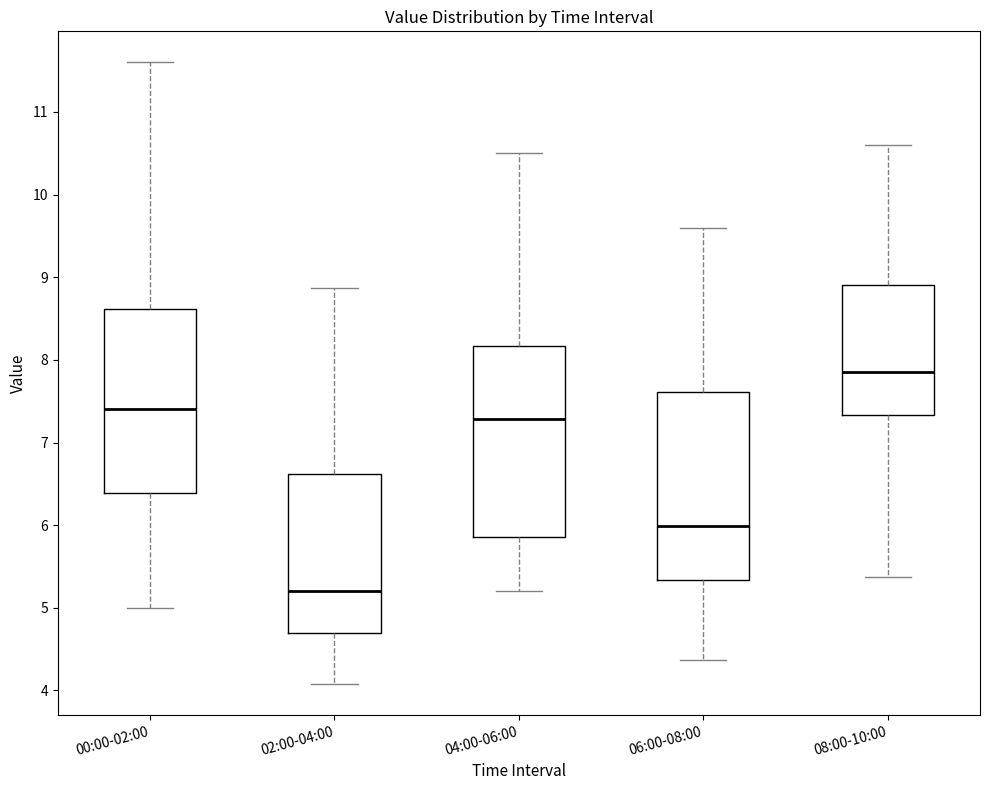

Which box has the highest median line?

08:00-10:00